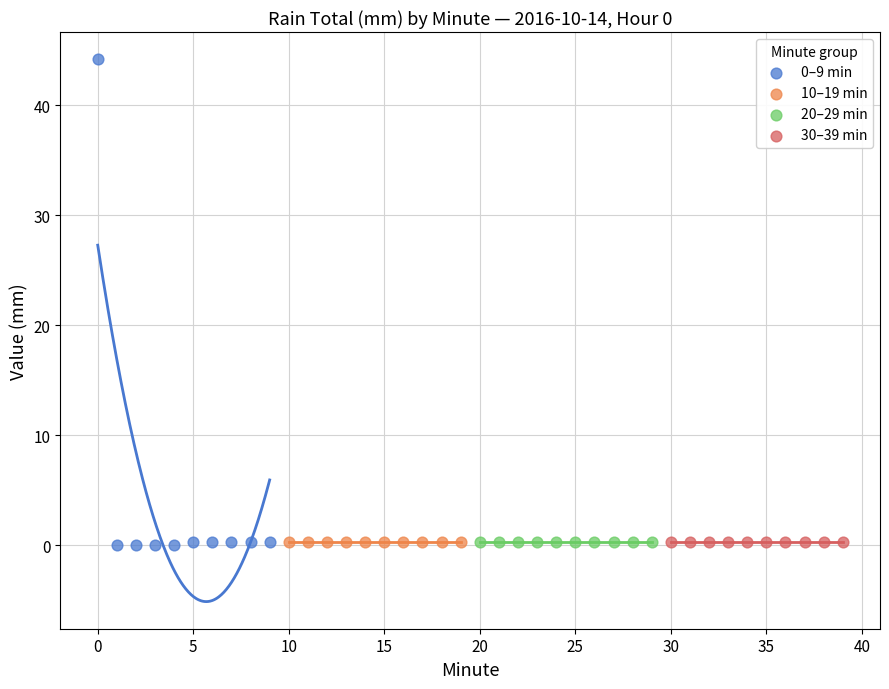

Which series reaches the maximum Y coordinate?

0–9 min